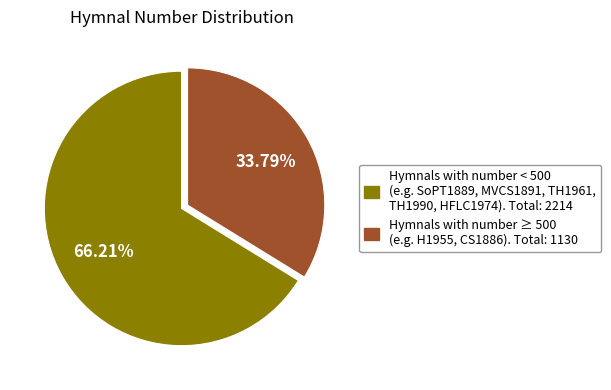

How many slices are in this pie chart?

2